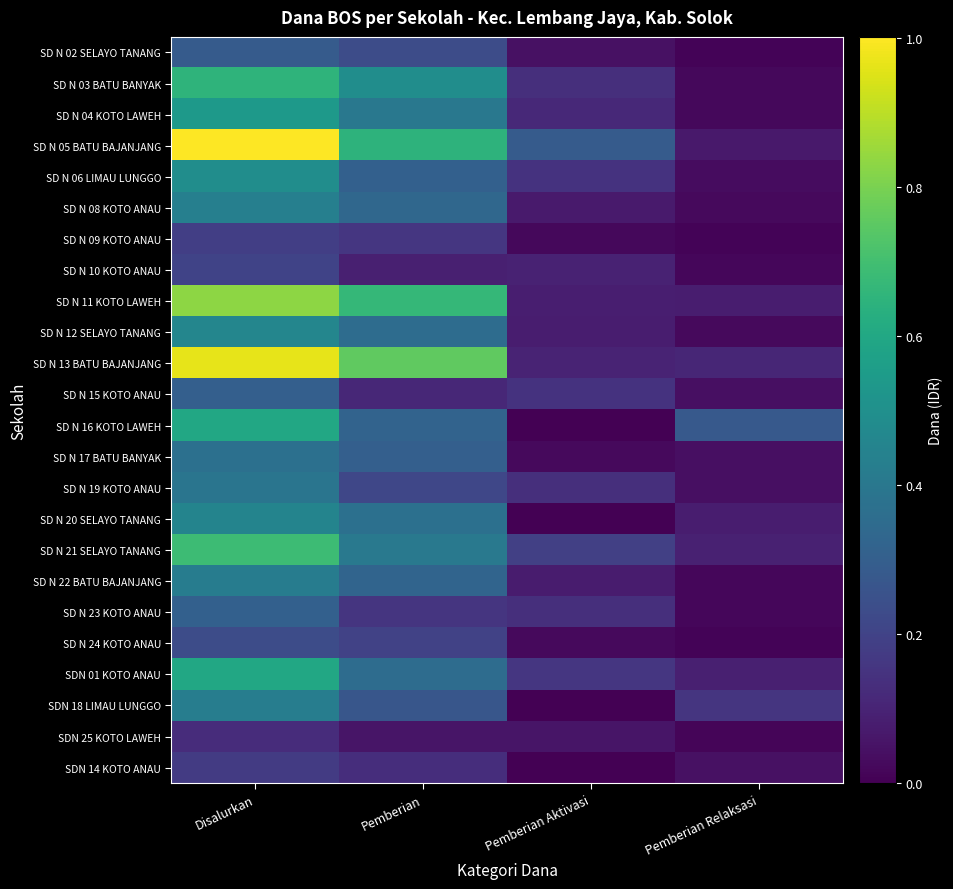

How many data points does each series have?

4